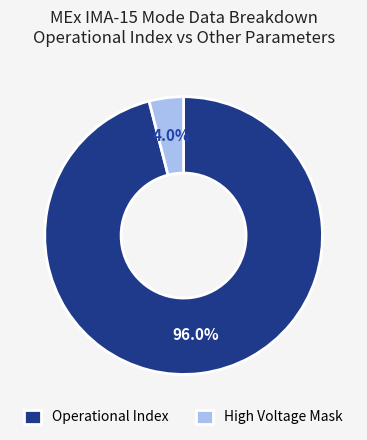

Which category has the biggest portion of the pie?

Operational Index